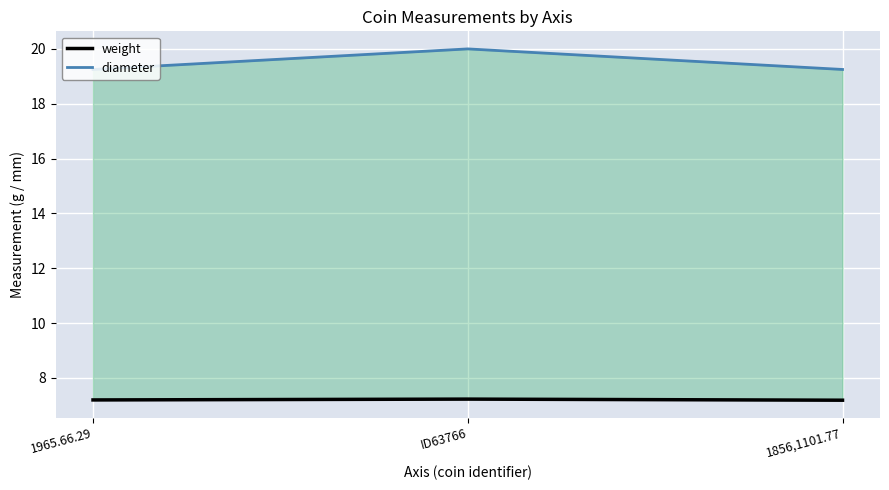

How many weight values are between 7 and 8?

3